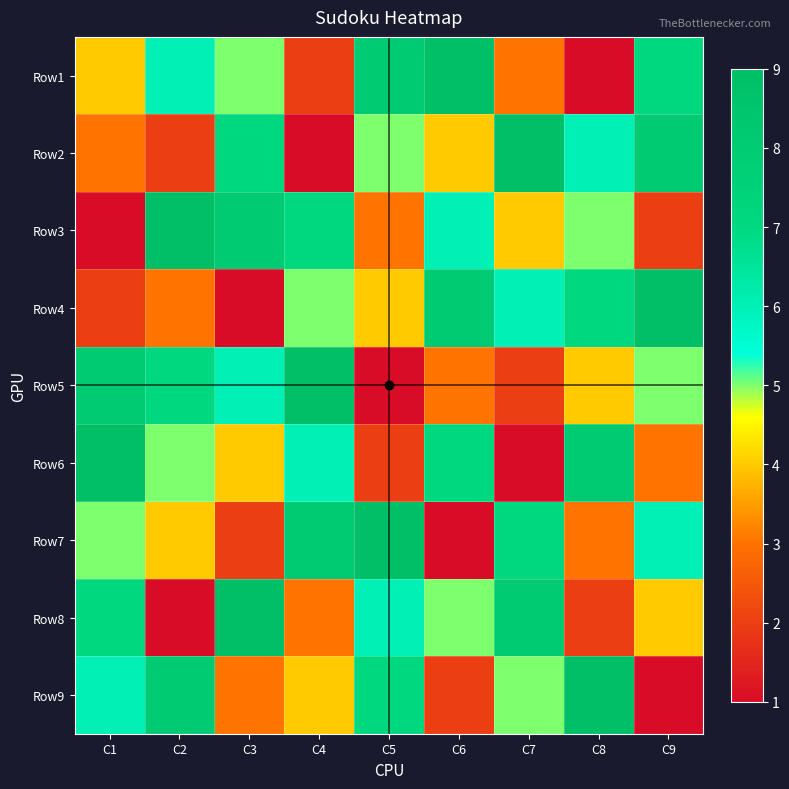

At C6, list the series in order from largest to smallest.

Row1, Row4, Row6, Row3, Row8, Row2, Row5, Row9, Row7